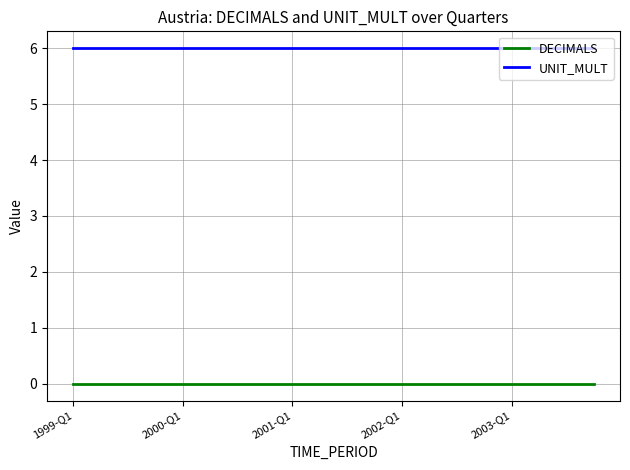

Rank the series by their maximum value, from highest to lowest.

UNIT_MULT, DECIMALS